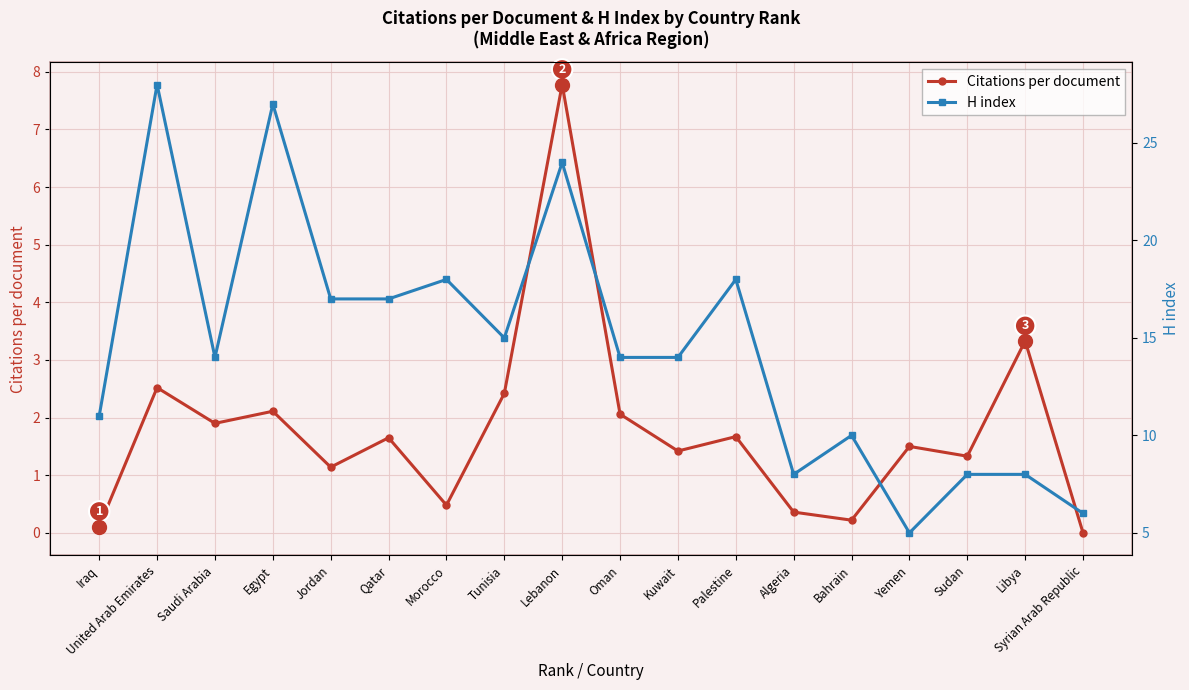

What position from the left is Kuwait?

11